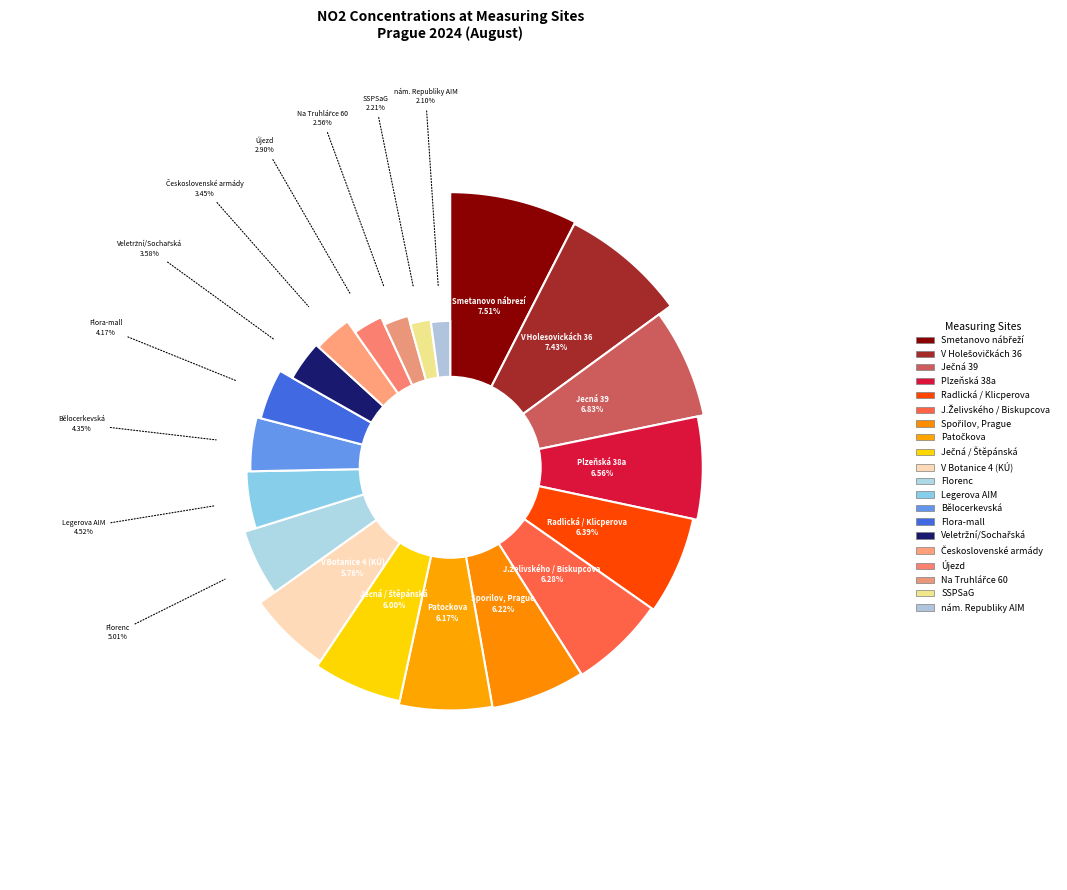

To the nearest percent, what is the difference between the Plzeňská 38a and nám. Republiky AIM slice percentages?

4%